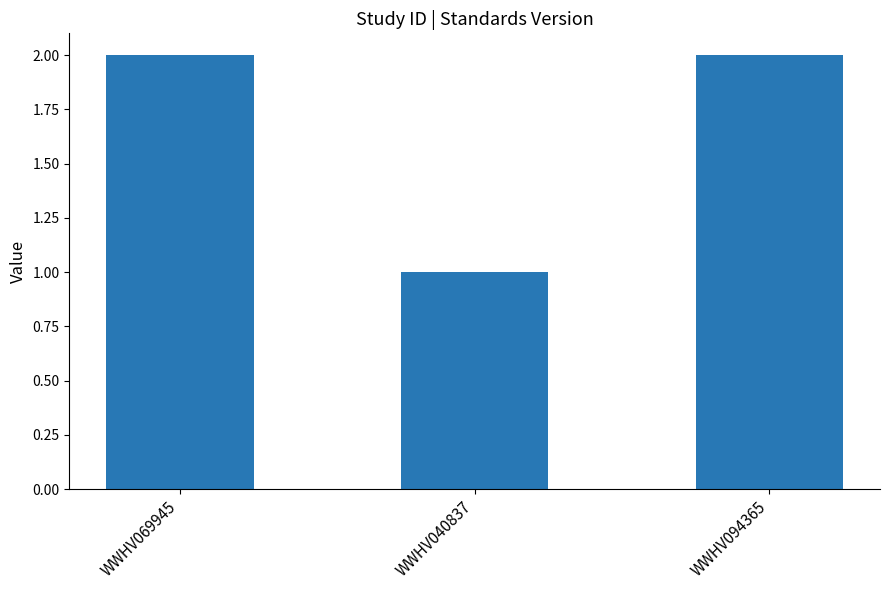

What is the label of the 3rd bar from the right?

WWHV069945